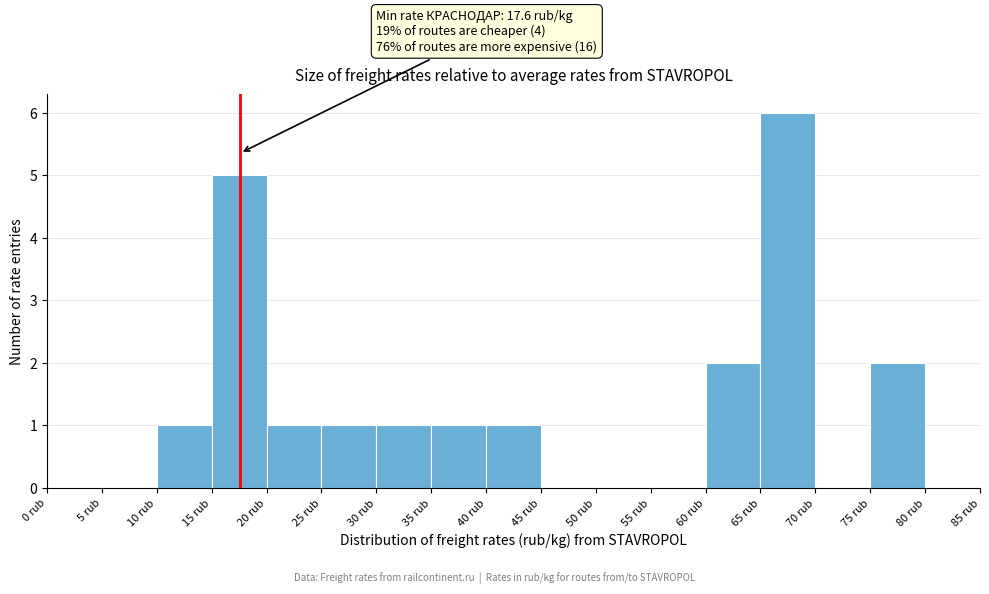

Over which range of the x-axis is the bar tallest?

65 to 70